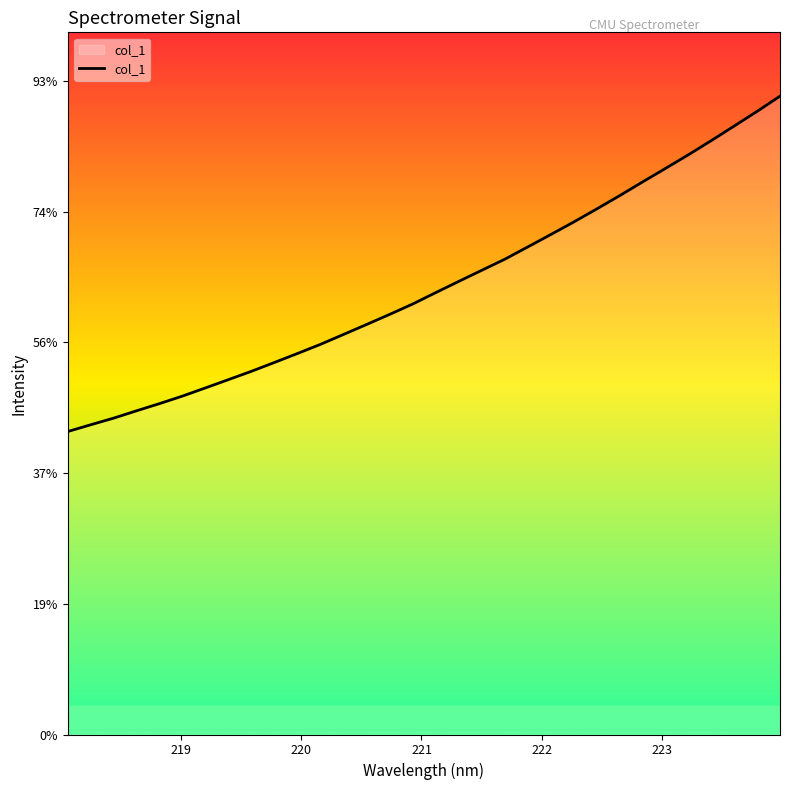

Is this an area chart (filled region under the line)?

Yes